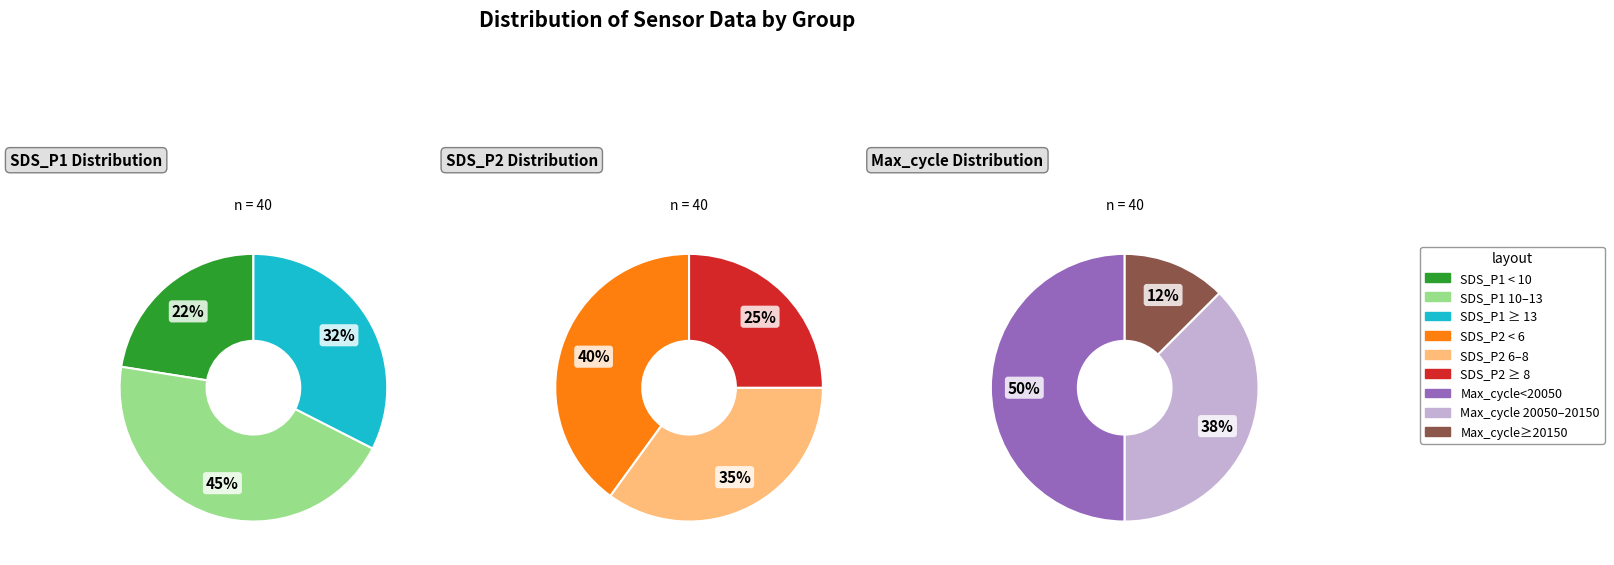

Does any single category account for the majority?

No